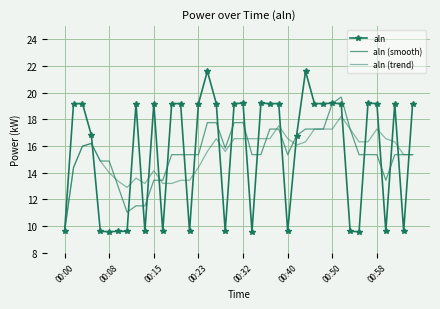

At how many categories does at least one series exceed 10?

39